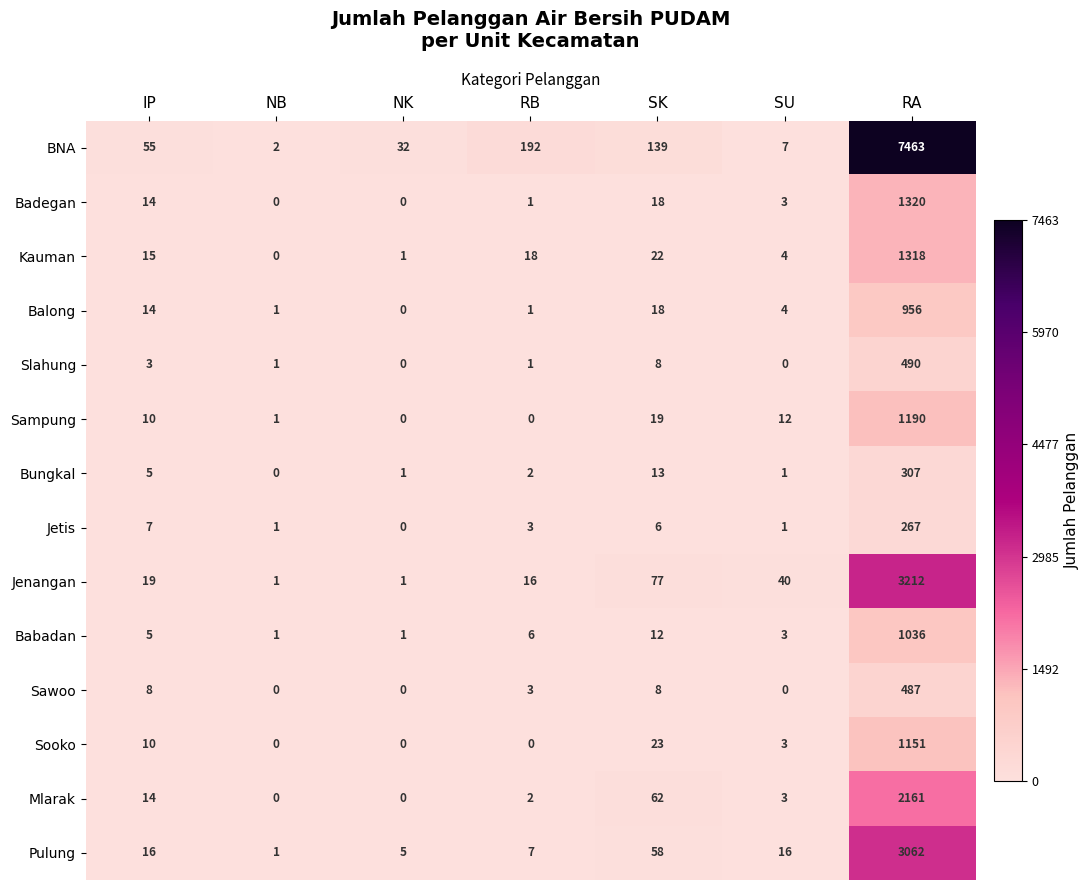

Count the number of categories in the chart.

7